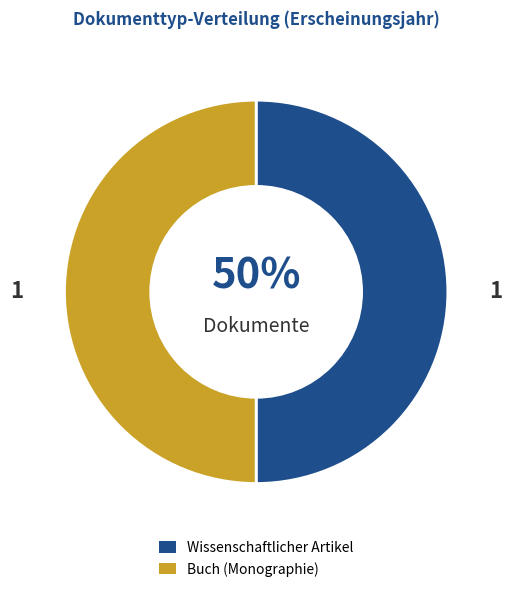

True or false: Buch (Monographie) accounts for 50% of the total.

True